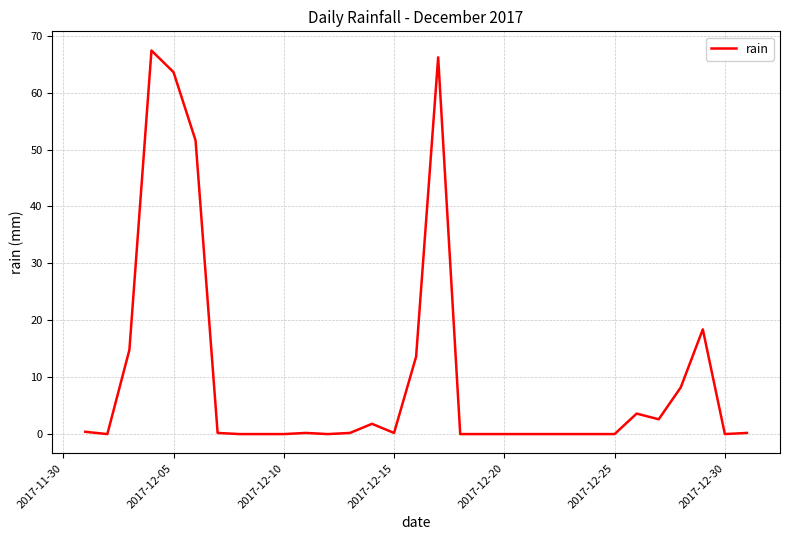

What is the difference between the maximum and second lowest values?

67.4